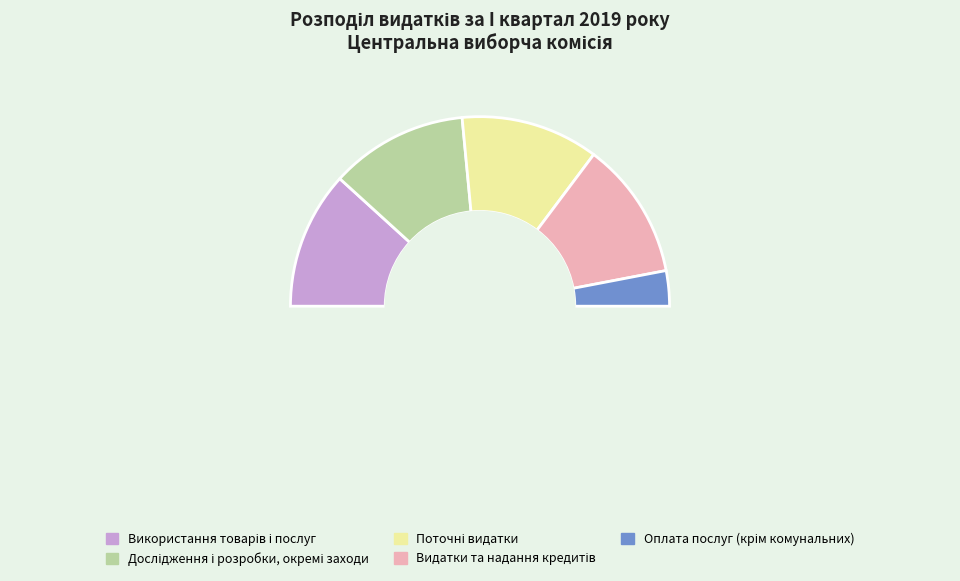

Is it true that Дослідження і розробки, окремі заходи is 23% of the pie?

True